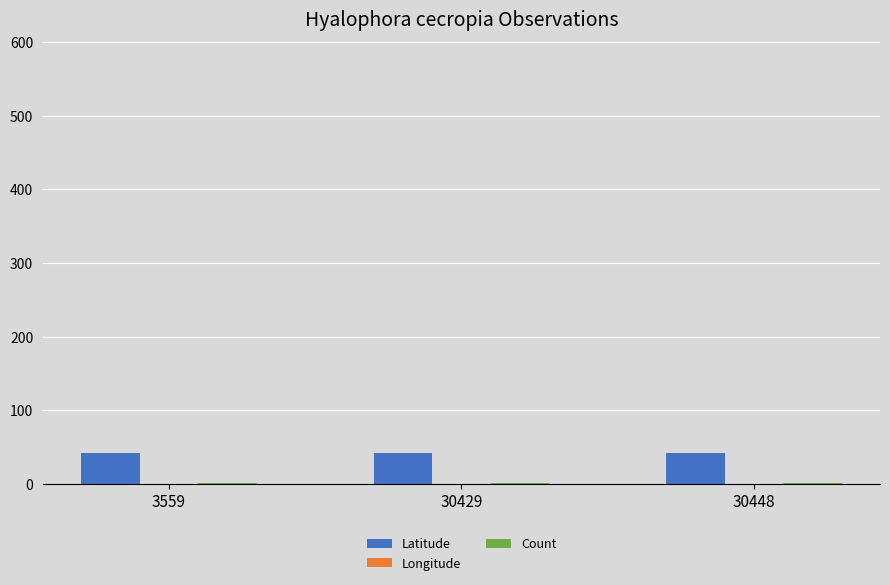

Reading right to left, list all the values displayed in this chart.

Latitude: 30448=42.7	30429=42.7	3559=42.7
Longitude: 30448=-93.3	30429=-93.3	3559=-93.3
Count: 30448=1.0	30429=1.0	3559=1.0